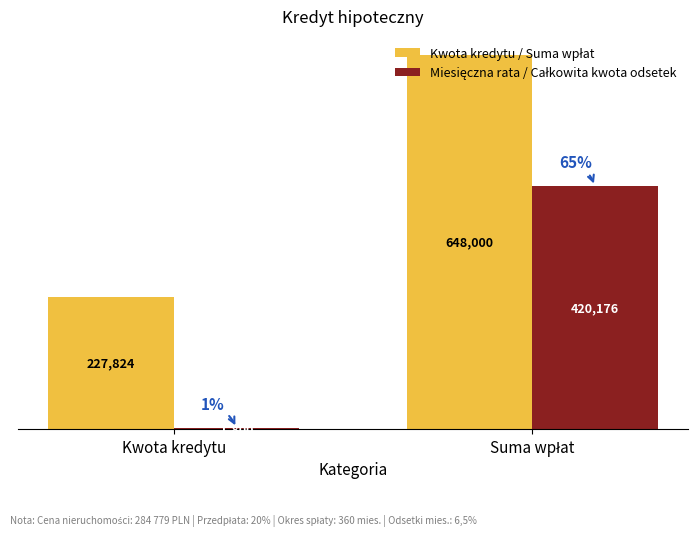

What is the greatest value displayed?

648000.0